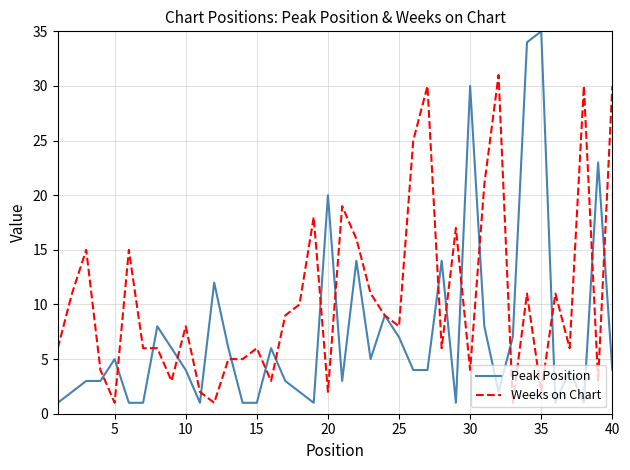

List the series in order of their peak value, lowest first.

Weeks on Chart, Peak Position